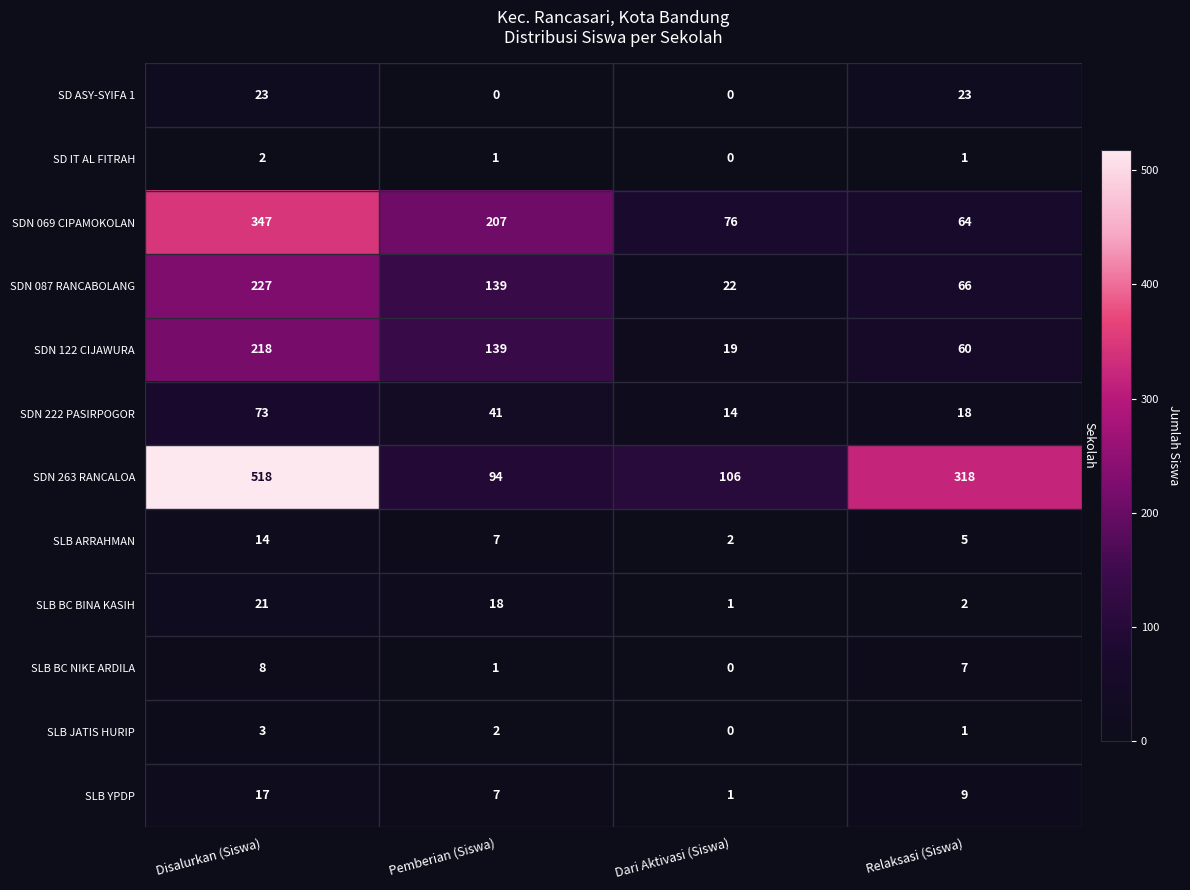

Which series has the largest total across all categories?

SDN 263 RANCALOA